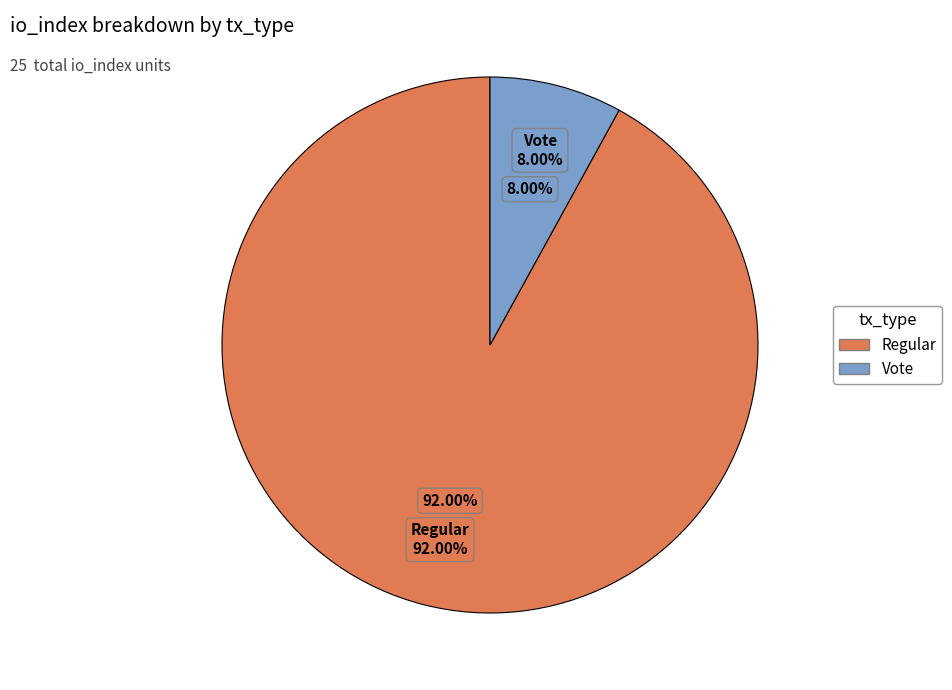

Which category has the biggest portion of the pie?

Regular (io_index=23)